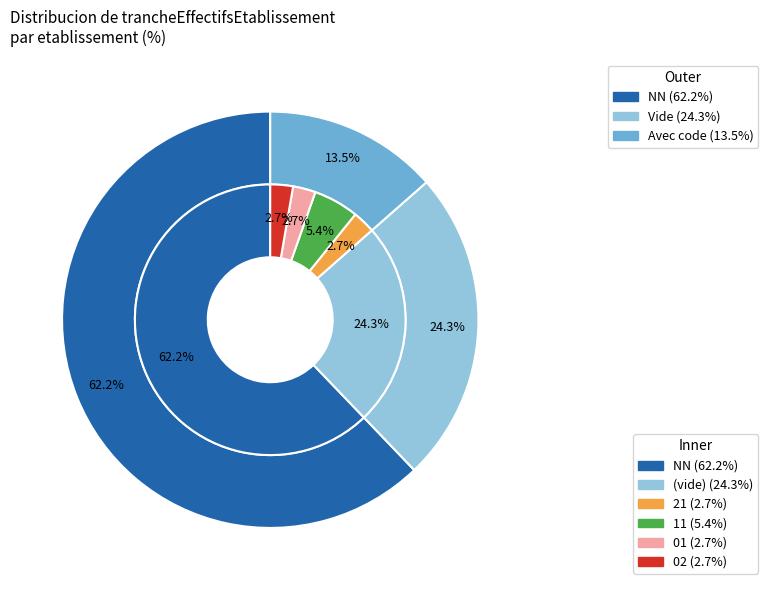

Which category accounts for the majority?

NN